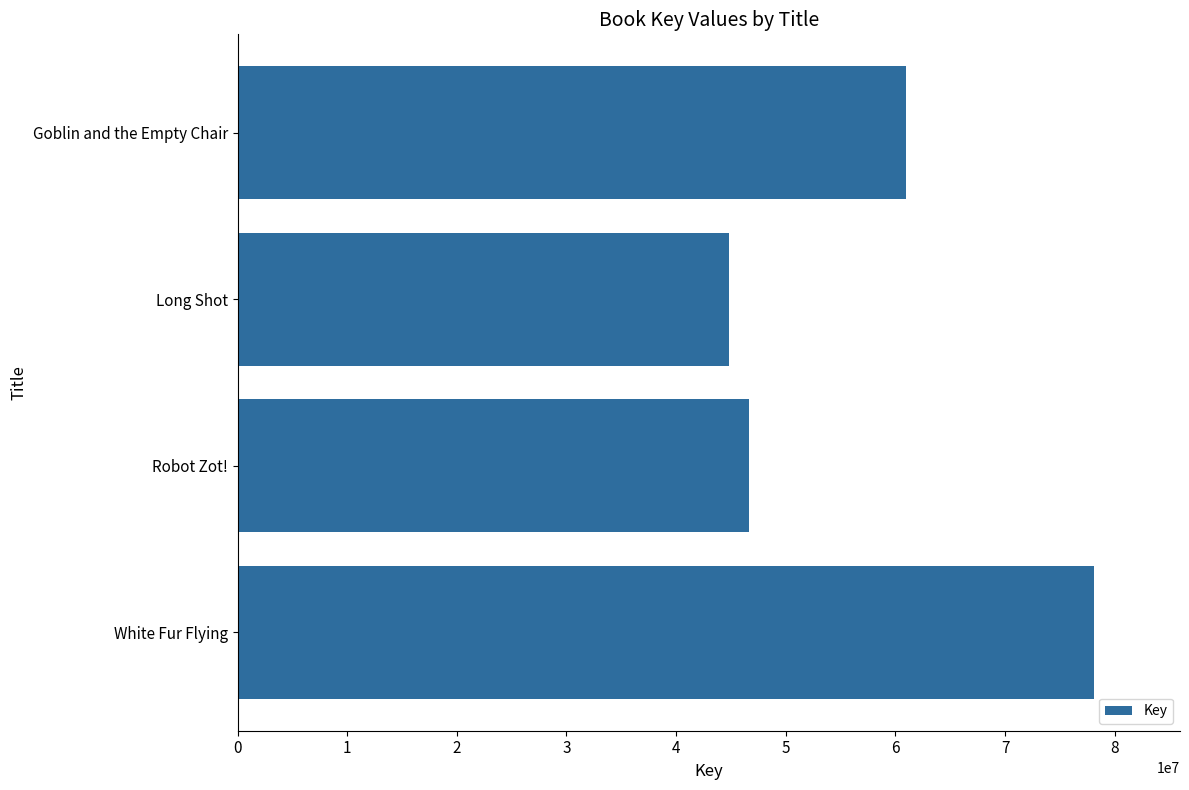

Between Robot Zot! and White Fur Flying, which is larger?

White Fur Flying